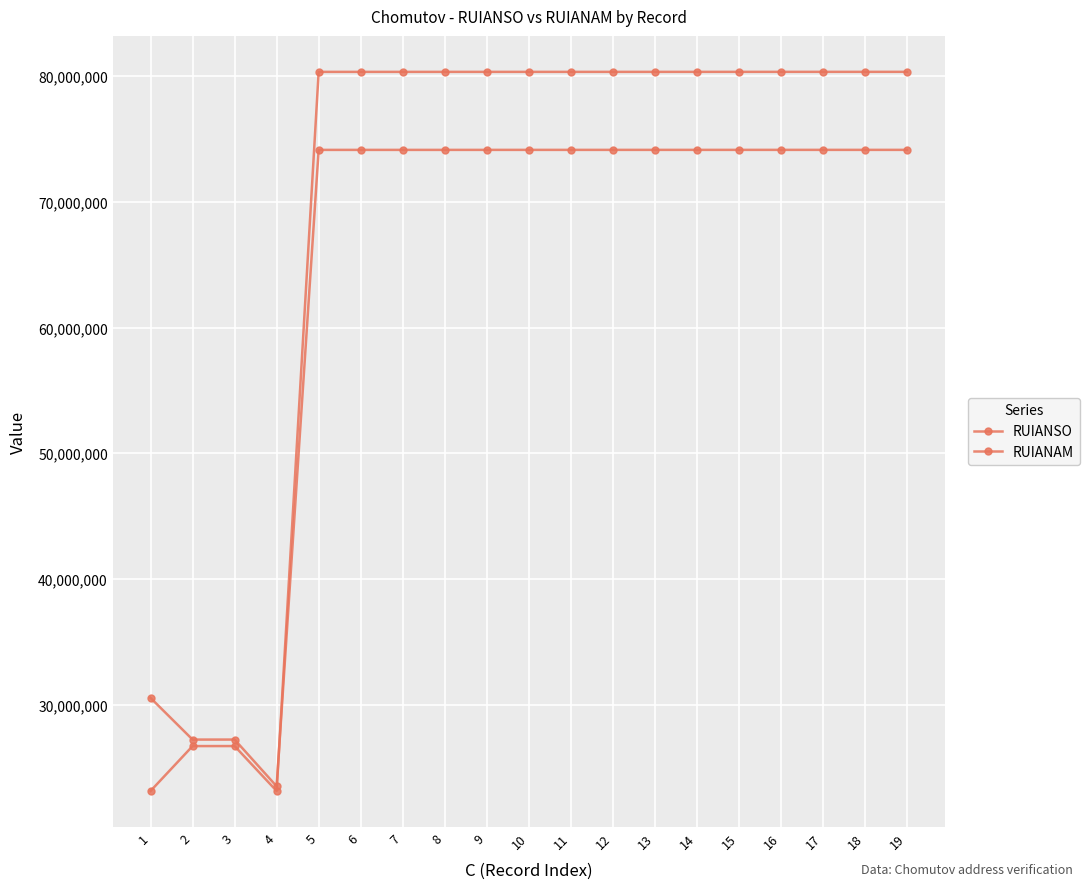

At which category is the sum across all series the highest?

18